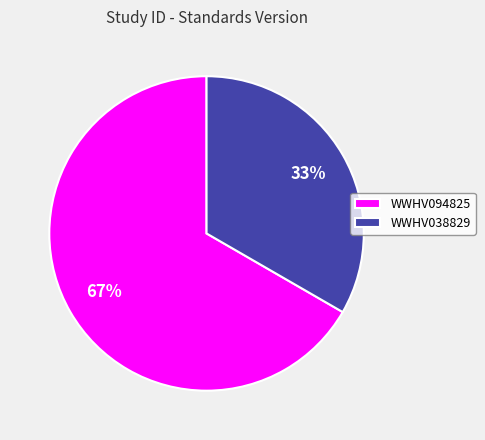

Which slice is the largest?

WWHV094825